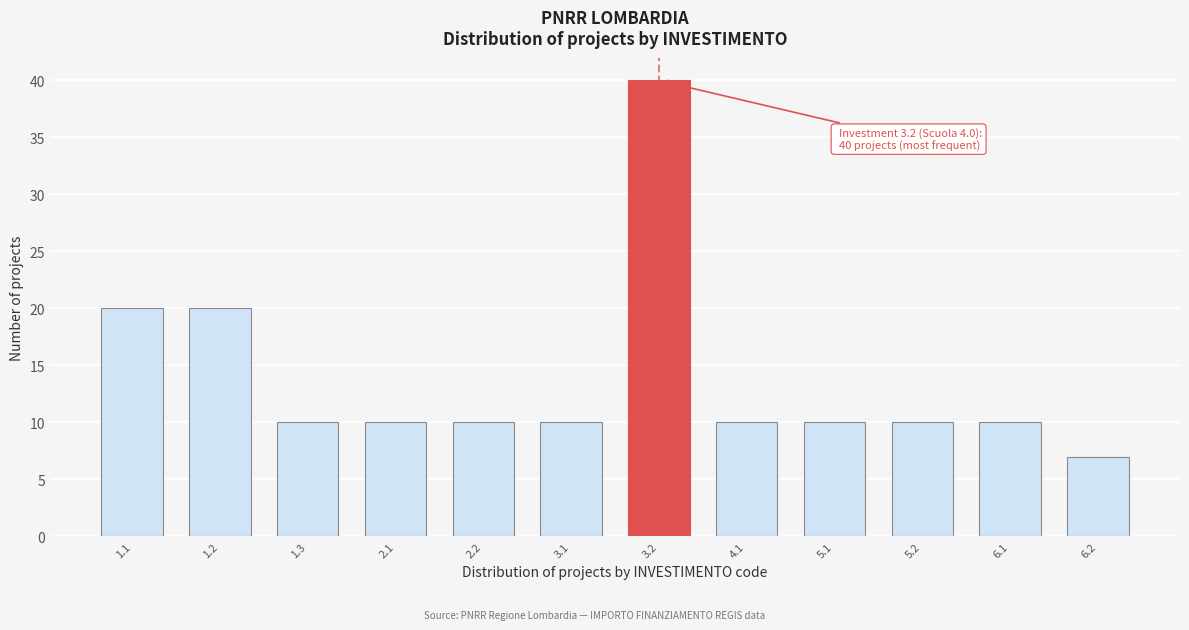

Reading left to right, what are all the values shown in this chart?

20	20	10	10	10	10	40	10	10	10	10	7